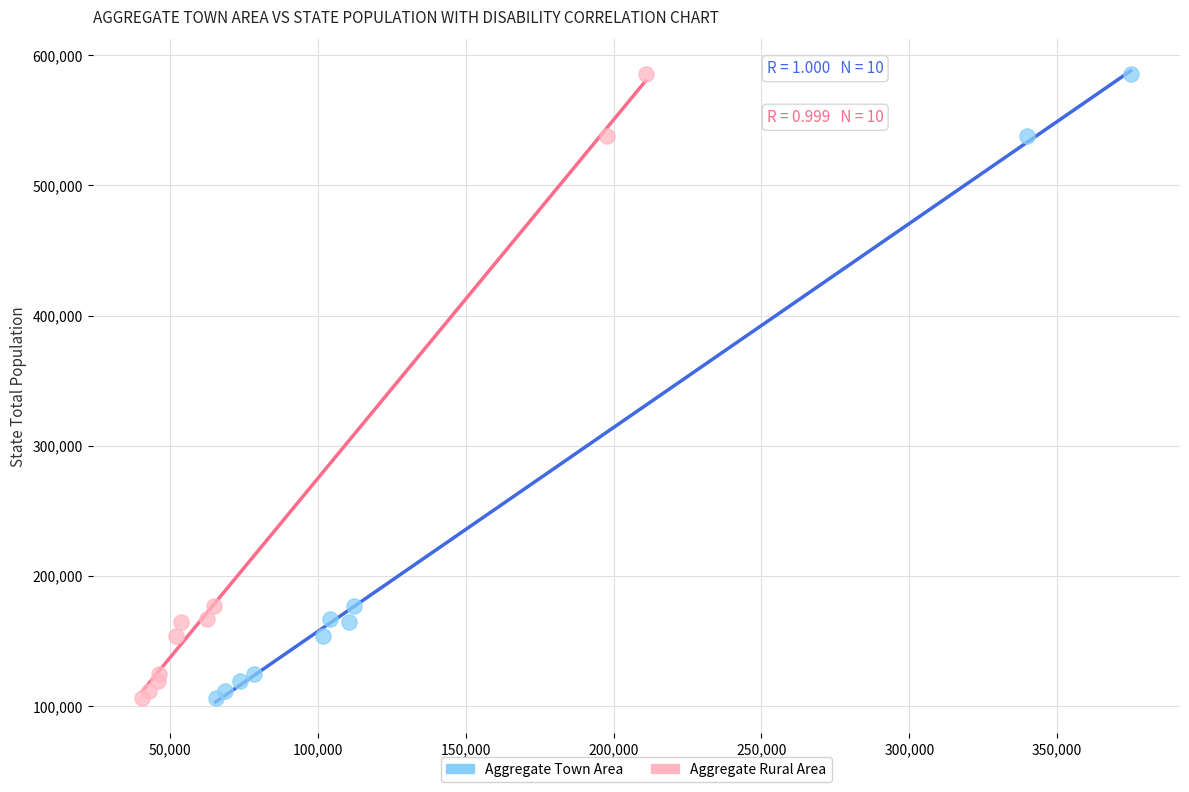

What are all the series names shown in the legend?

Aggregate Town Area, Aggregate Rural Area